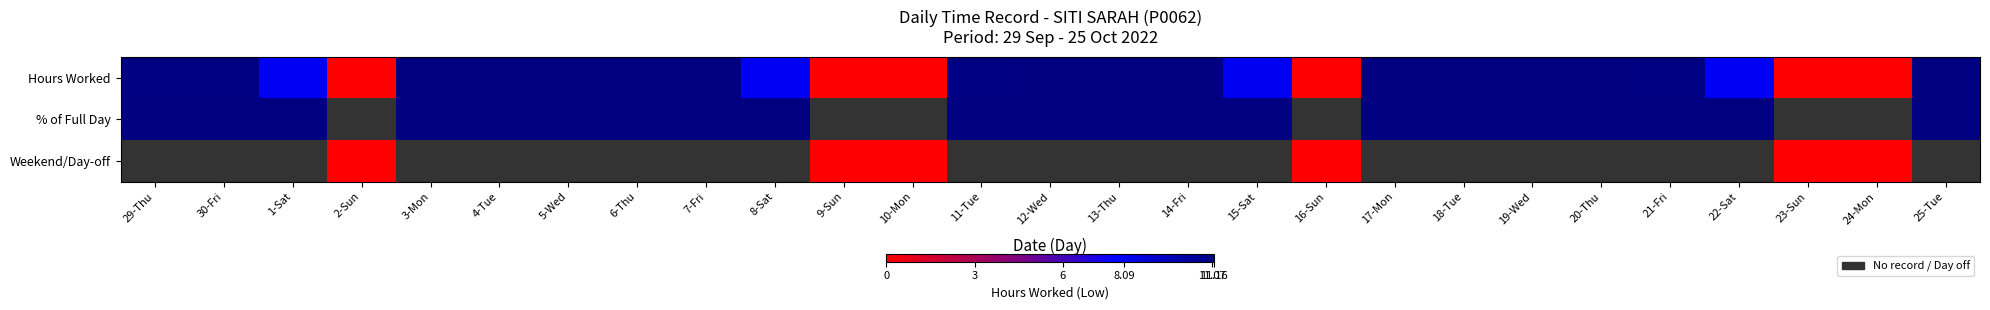

At which label is % of Full Day closest to 86?

30-Fri